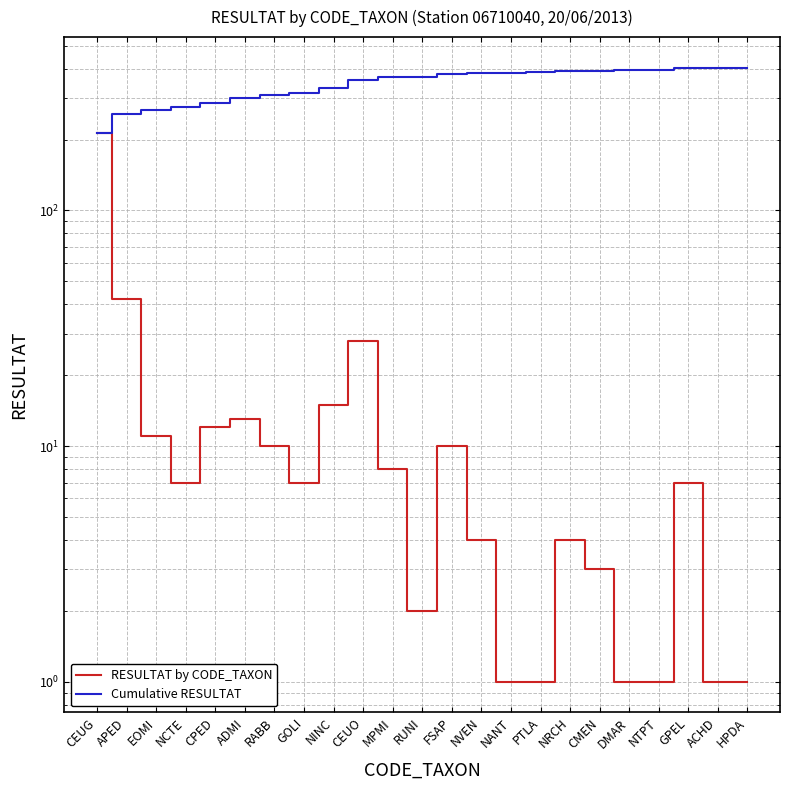

Is this an area chart (filled region under the line)?

No